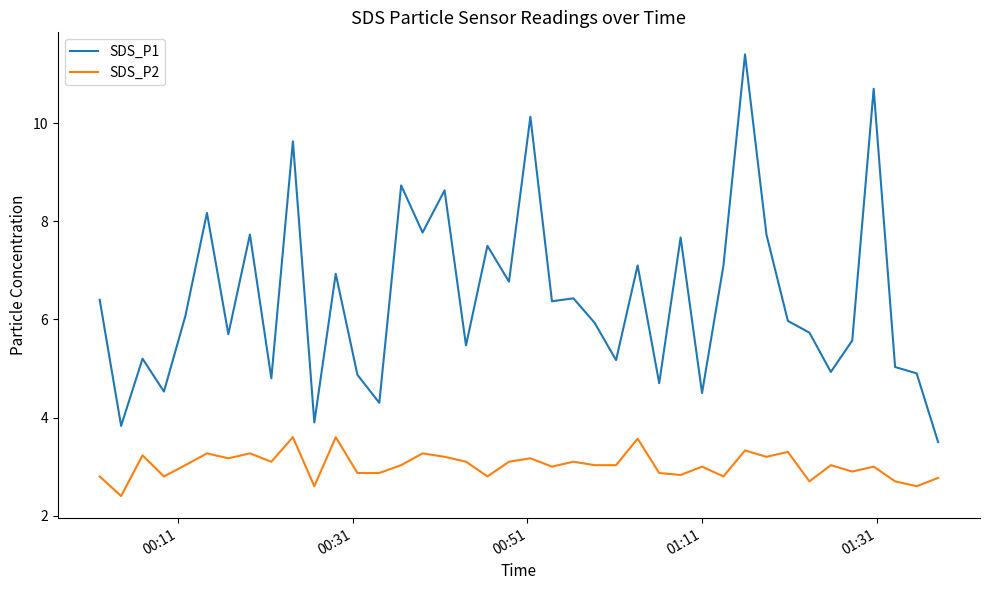

Which series has the largest range (max minus min)?

SDS_P1